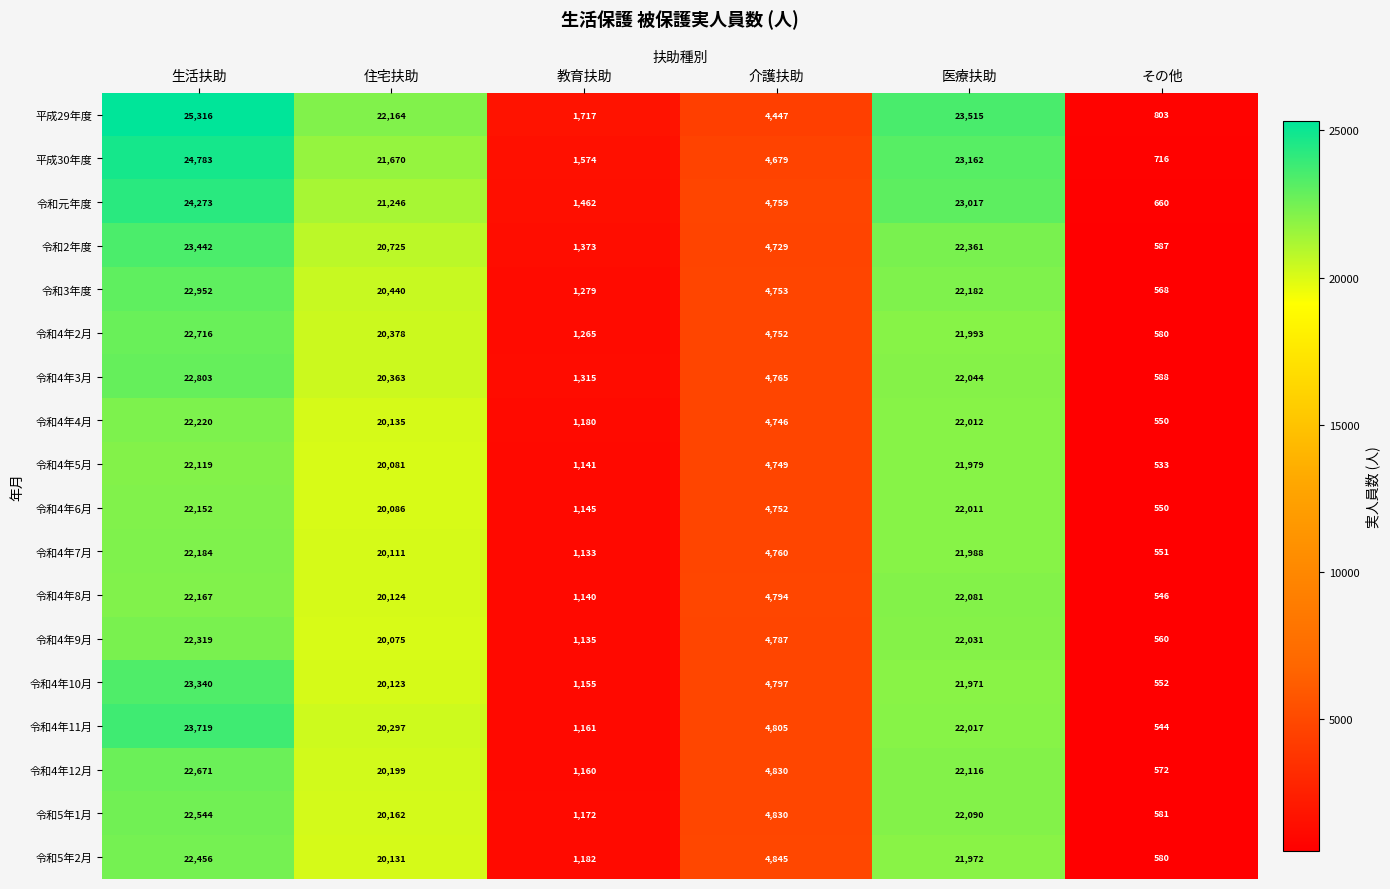

Which series has the widest spread of values?

平成29年度